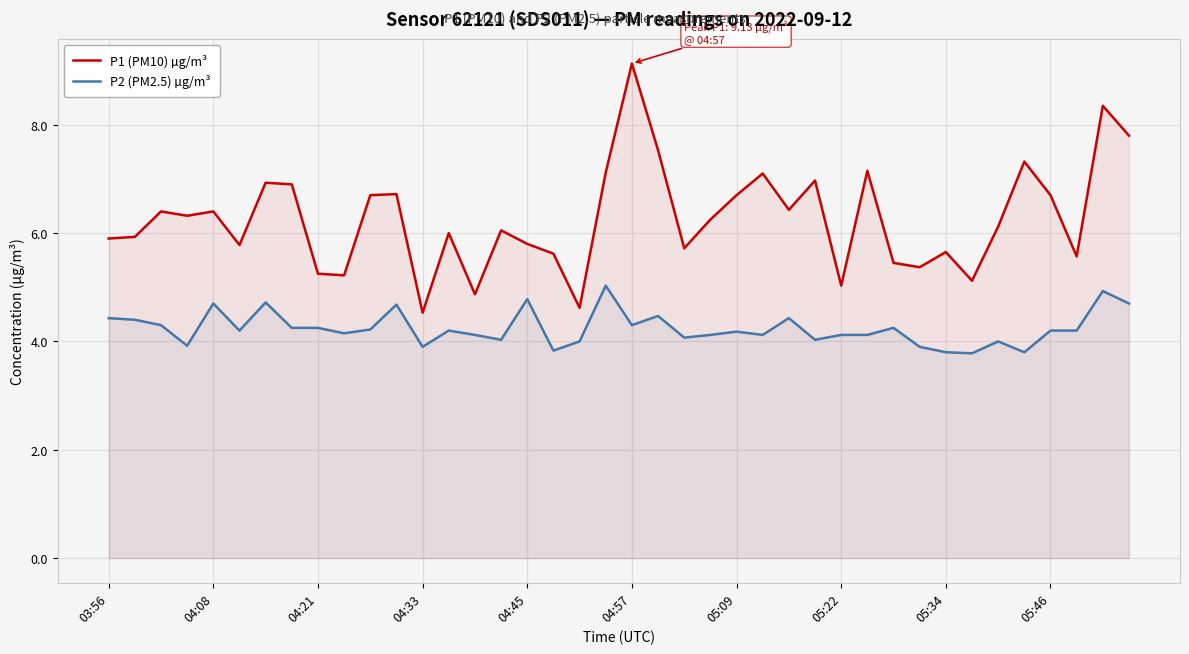

Where is P1 (PM10) µg/m³ nearest to the value 6?

13